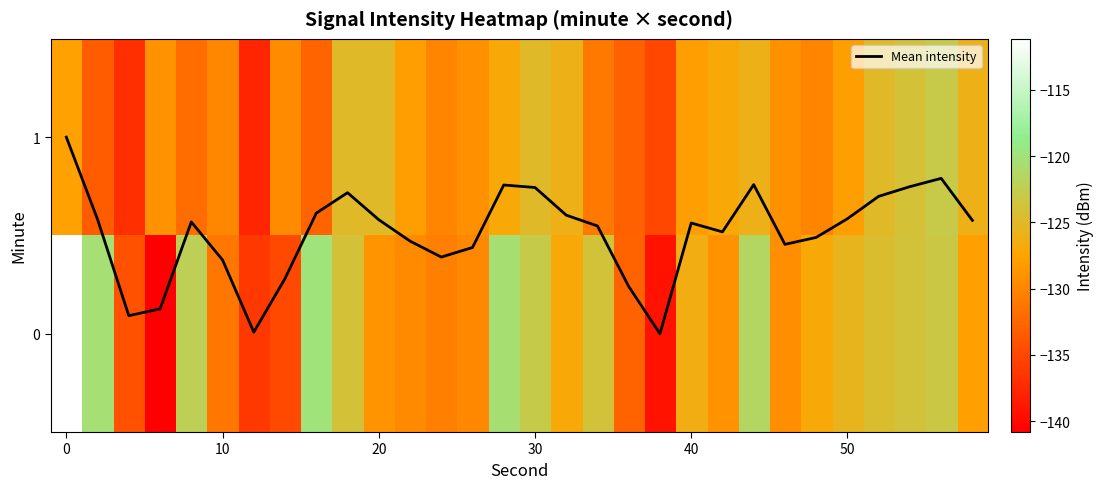

Count the number of categories in the chart.

30